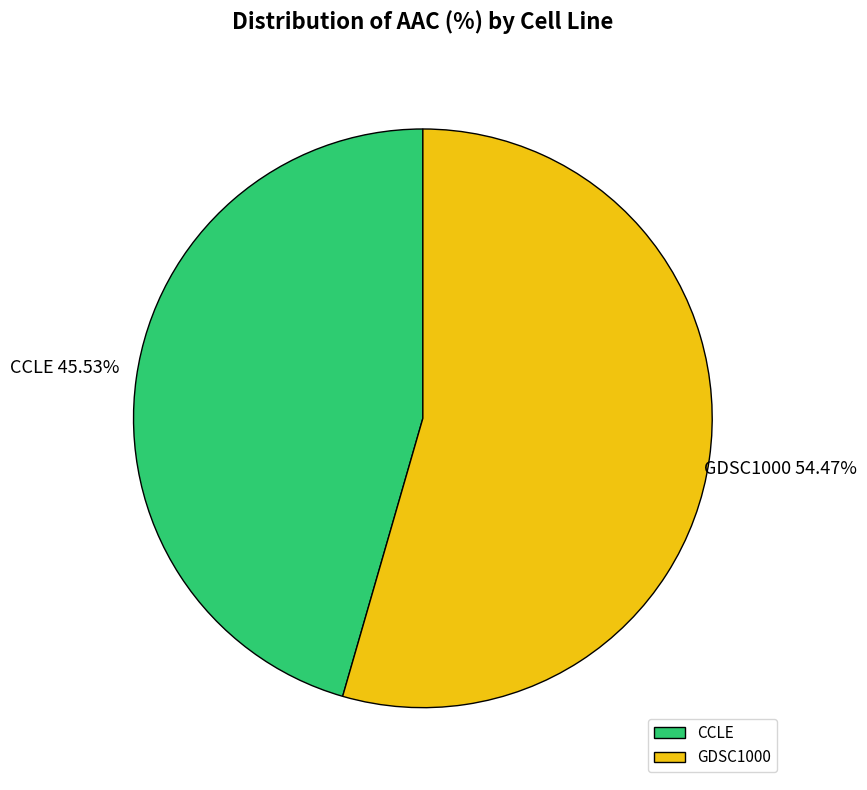

Approximately how many times larger is the value at GDSC1000 compared to CCLE?

1.2